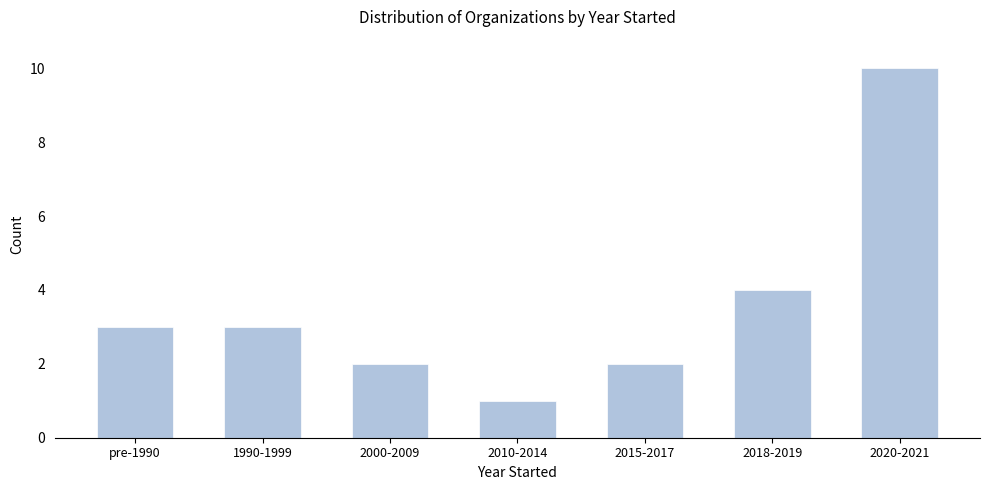

Reading right to left, transcribe all the data shown in this chart.

10	4	2	1	2	3	3